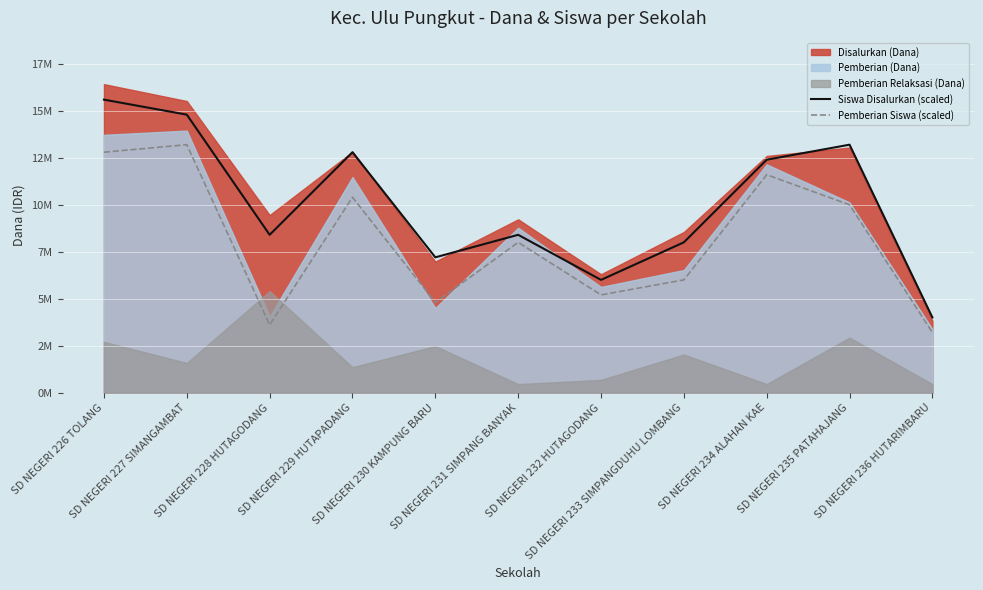

What position from the right is SD NEGERI 229 HUTAPADANG?

8